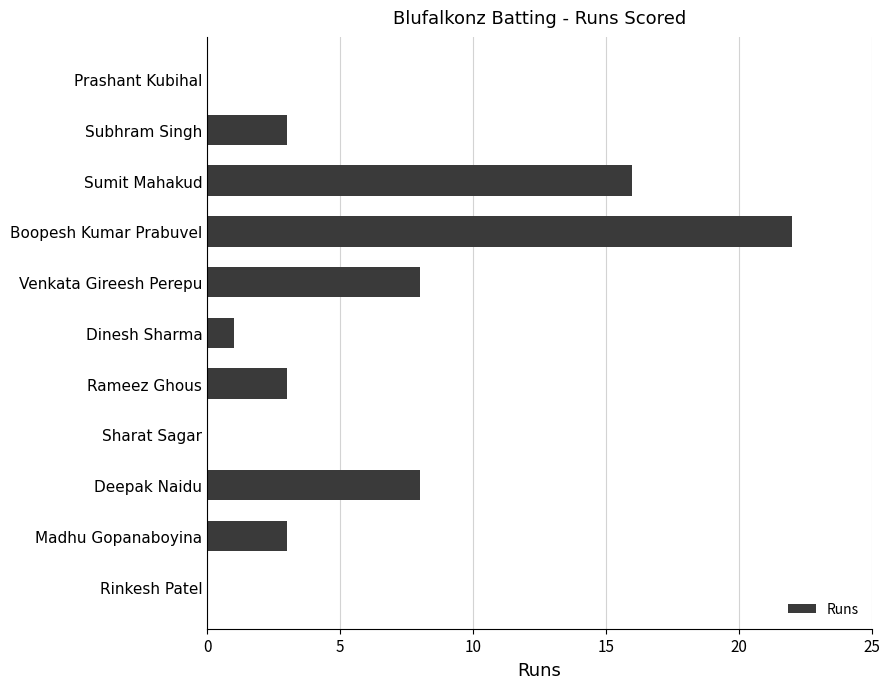

At which category does the chart reach its peak across all series?

Boopesh Kumar Prabuvel